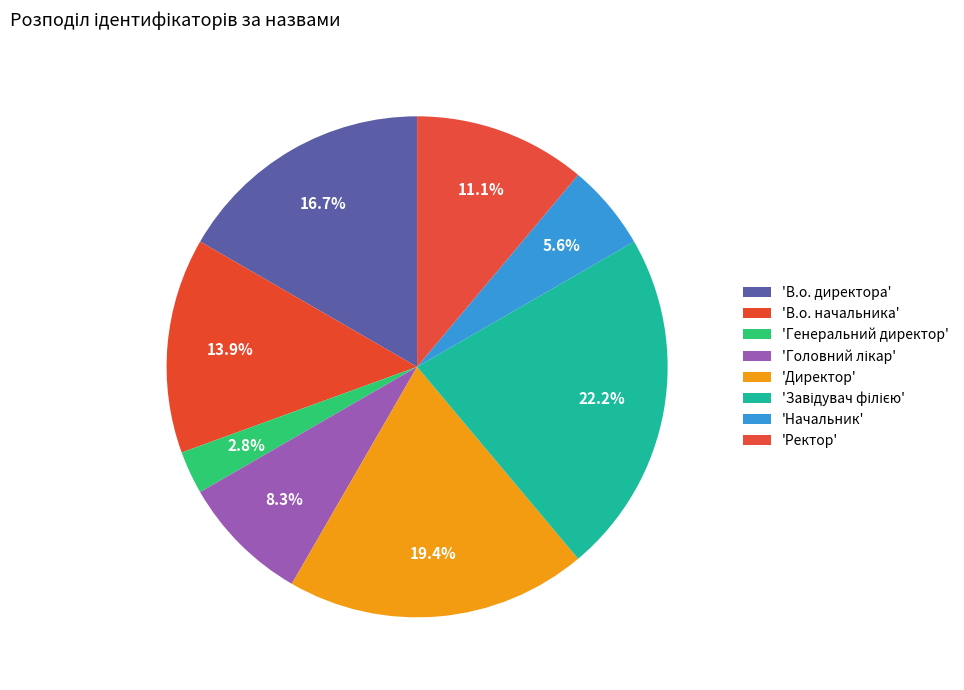

Count the number of slices in the pie.

8